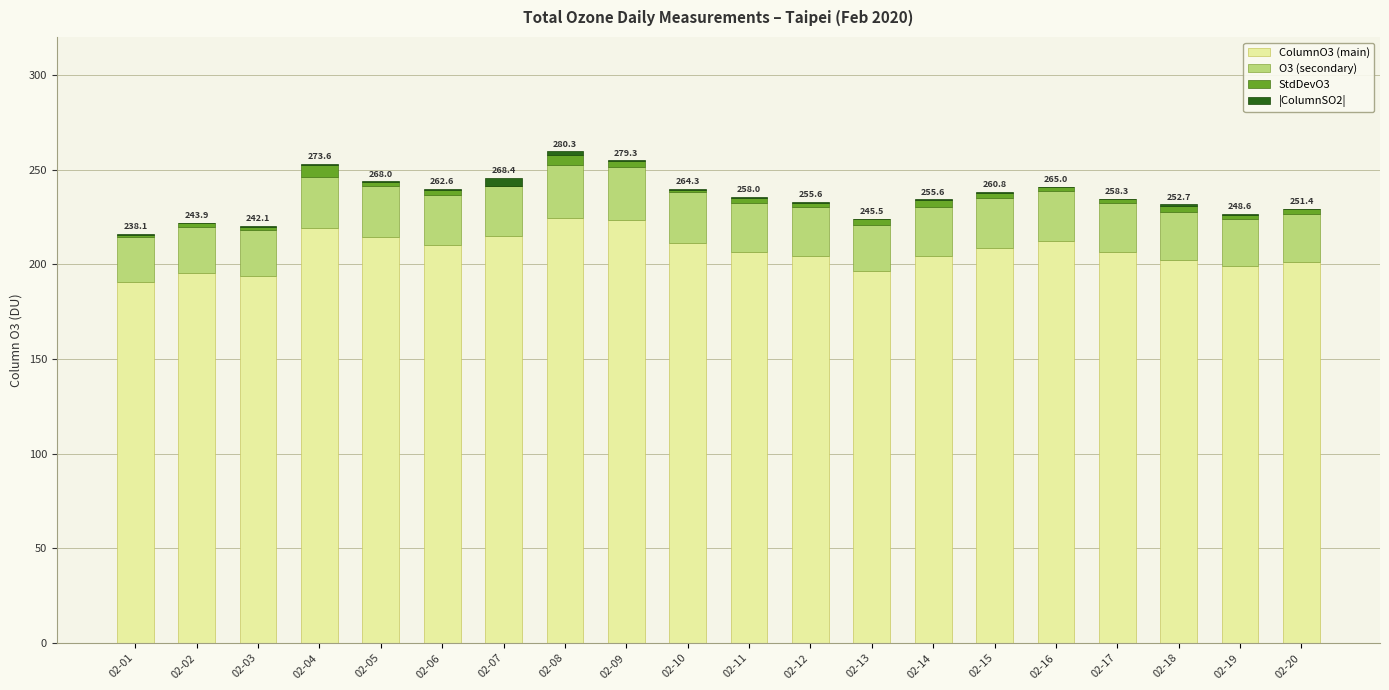

What is the sum of all ColumnO3 (main) values?

4137.7